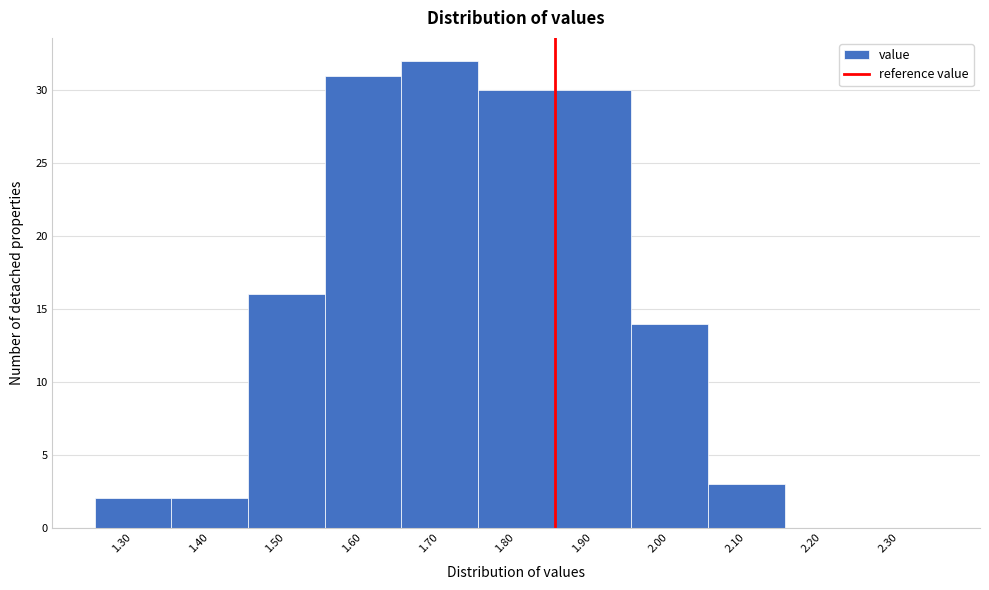

Reading left to right, transcribe all the data shown in this chart.

1.30=2	1.40=2	1.50=16	1.60=31	1.70=32	1.80=30	1.90=30	2.00=14	2.10=3	2.20=0	2.30=0